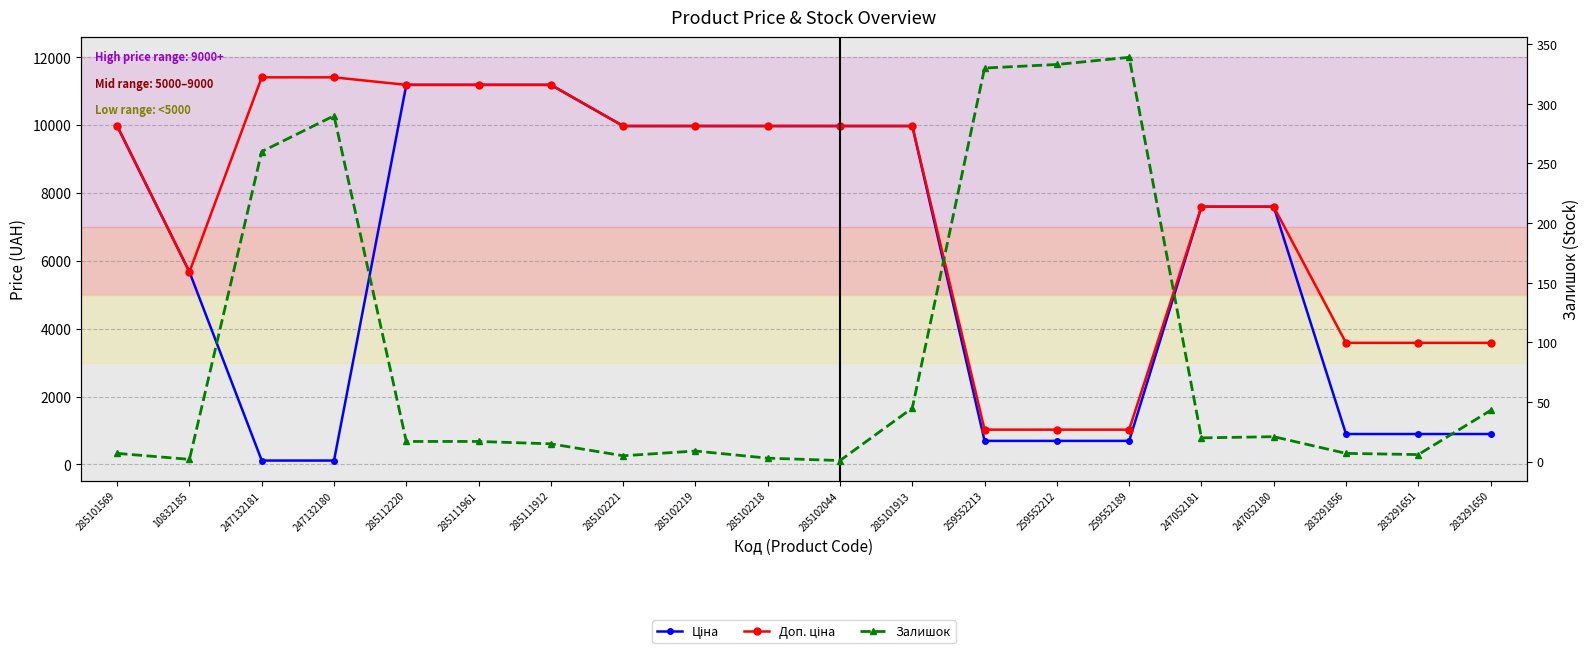

How many categories are shown in the chart?

20